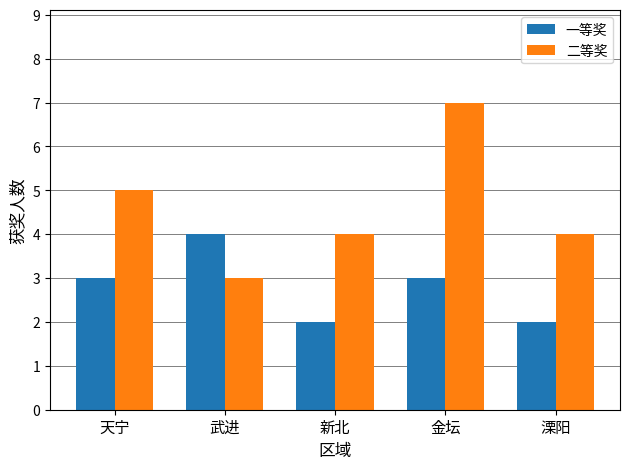

What is the lowest value of the 一等奖 series?

2